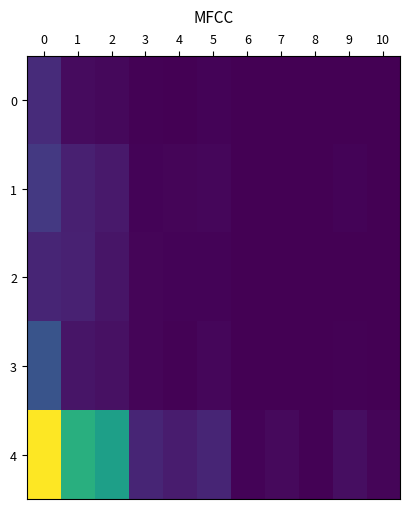

Reading left to right, transcribe all the data shown in this chart.

0: 0=191	1=45	2=31	3=10	4=1	5=13	6=3	7=1	8=0	9=1	10=3
1: 0=258	1=135	2=104	3=14	4=24	5=27	6=2	7=6	8=0	9=14	10=3
2: 0=158	1=141	2=88	3=23	4=15	5=17	6=1	7=2	8=0	9=5	10=4
3: 0=403	1=86	2=69	3=19	4=12	5=27	6=0	7=3	8=1	9=7	10=3
4: 0=1550	1=980	2=872	3=159	4=116	5=162	6=17	7=37	8=8	9=55	10=21